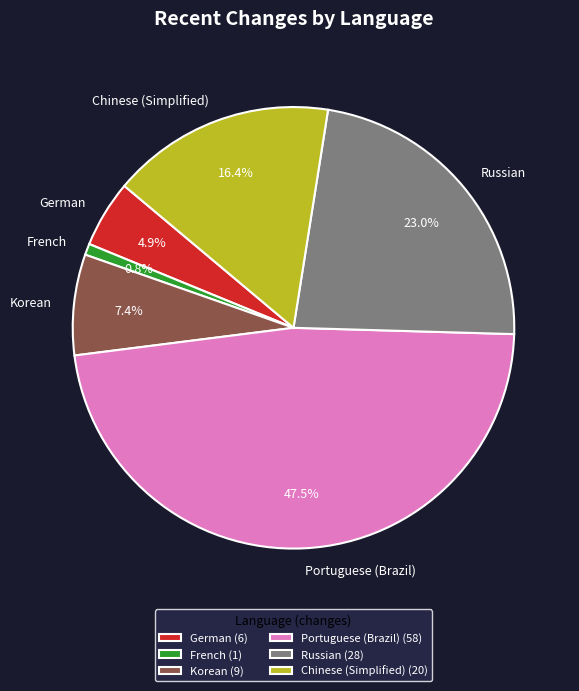

Which category has the biggest portion of the pie?

Portuguese (Brazil)